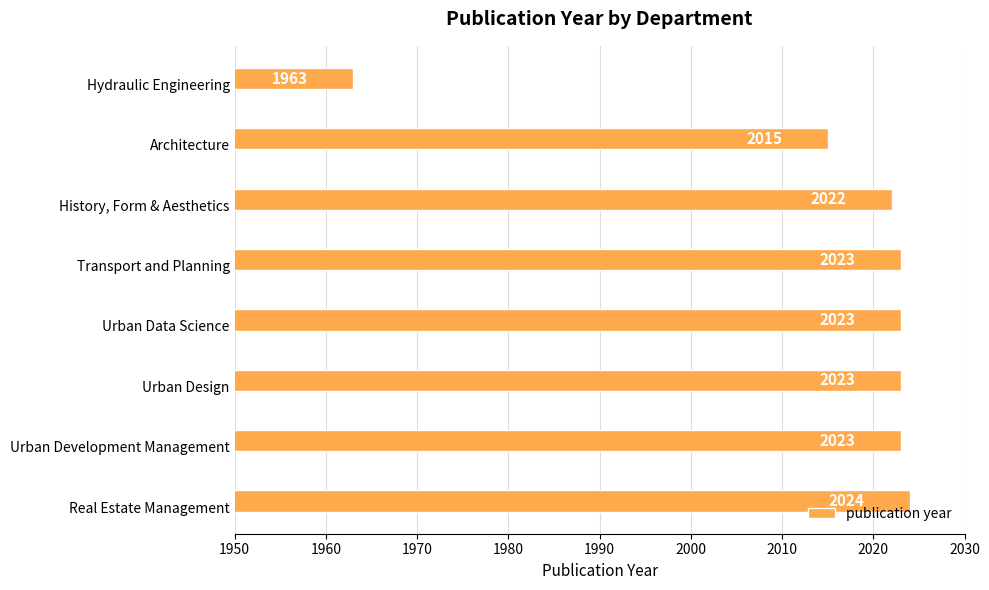

What is the difference between the second highest and minimum values?

60